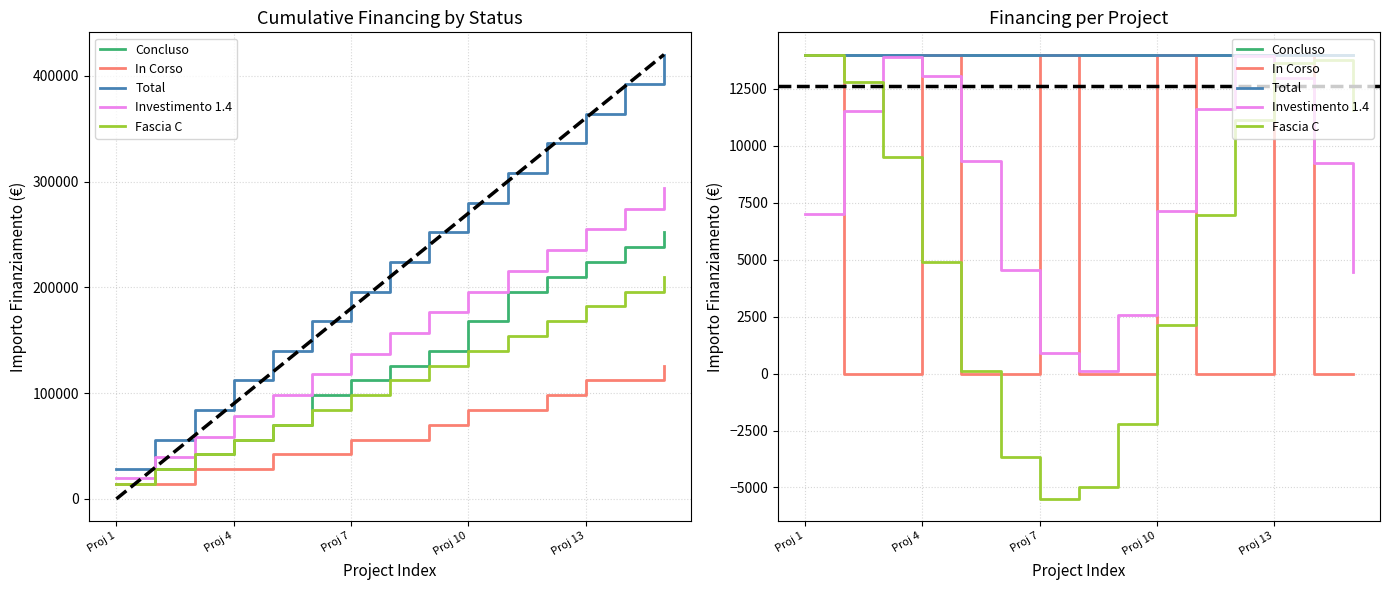

At which category does the chart reach its minimum across all series?

Proj 7